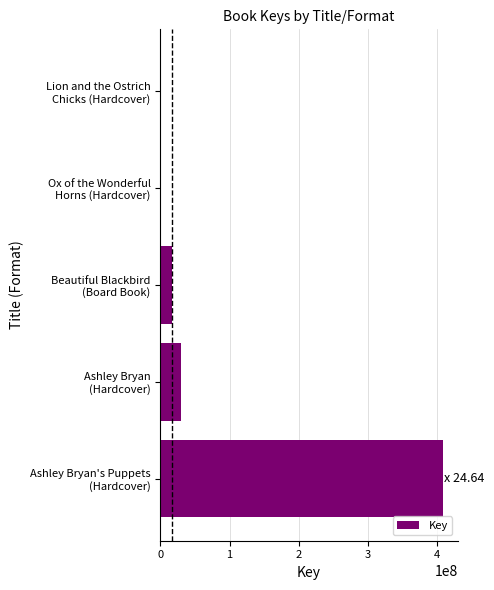

Are the bars horizontal?

Yes